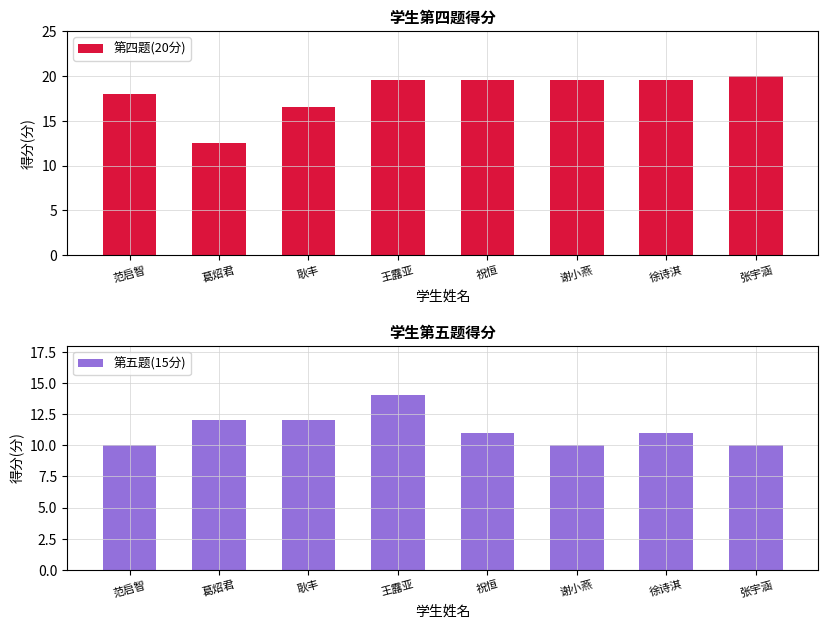

What is the spread (max minus min) of values at 耿丰?

4.5